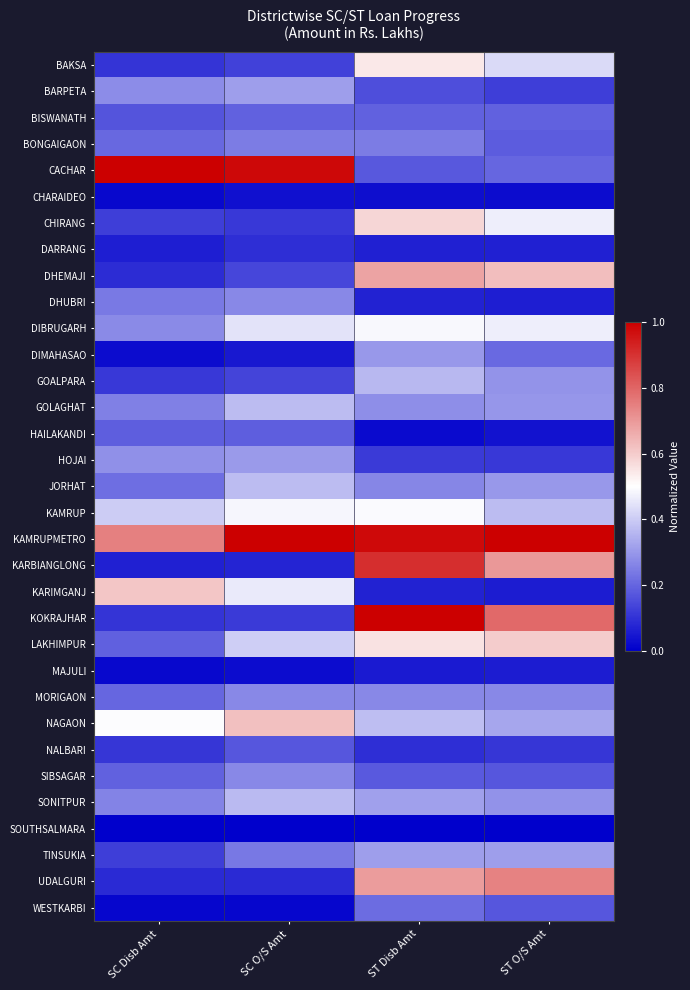

At which category does the chart reach its minimum across all series?

SC Disb Amt